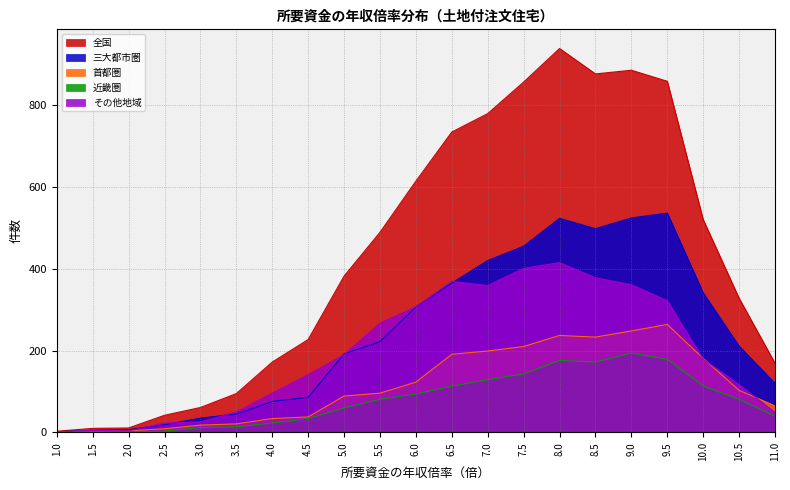

Reading left to right, list all the values displayed in this chart.

全国: 1.0=3	1.5=10	2.0=11	2.5=42	3.0=61	3.5=95	4.0=172	4.5=227	5.0=382	5.5=489	6.0=614	6.5=734	7.0=779	7.5=856	8.0=938	8.5=876	9.0=885	9.5=858	10.0=520	10.5=328	11.0=169
三大都市圏: 1.0=2	1.5=5	2.0=7	2.5=19	3.0=35	3.5=45	4.0=76	4.5=86	5.0=192	5.5=222	6.0=307	6.5=365	7.0=420	7.5=455	8.0=523	8.5=498	9.0=524	9.5=536	10.0=341	10.5=211	11.0=120
首都圏: 1.0=1	1.5=4	2.0=4	2.5=9	3.0=18	3.5=21	4.0=34	4.5=38	5.0=89	5.5=96	6.0=123	6.5=191	7.0=199	7.5=210	8.0=237	8.5=233	9.0=248	9.5=264	10.0=181	10.5=103	11.0=65
近畿圏: 1.0=1	1.5=1	2.0=2	2.5=3	3.0=12	3.5=14	4.0=23	4.5=34	5.0=60	5.5=81	6.0=94	6.5=113	7.0=129	7.5=143	8.0=176	8.5=172	9.0=194	9.5=179	10.0=114	10.5=81	11.0=40
その他地域: 1.0=1	1.5=5	2.0=4	2.5=23	3.0=26	3.5=50	4.0=96	4.5=141	5.0=190	5.5=267	6.0=307	6.5=369	7.0=359	7.5=401	8.0=415	8.5=378	9.0=361	9.5=322	10.0=179	10.5=117	11.0=49